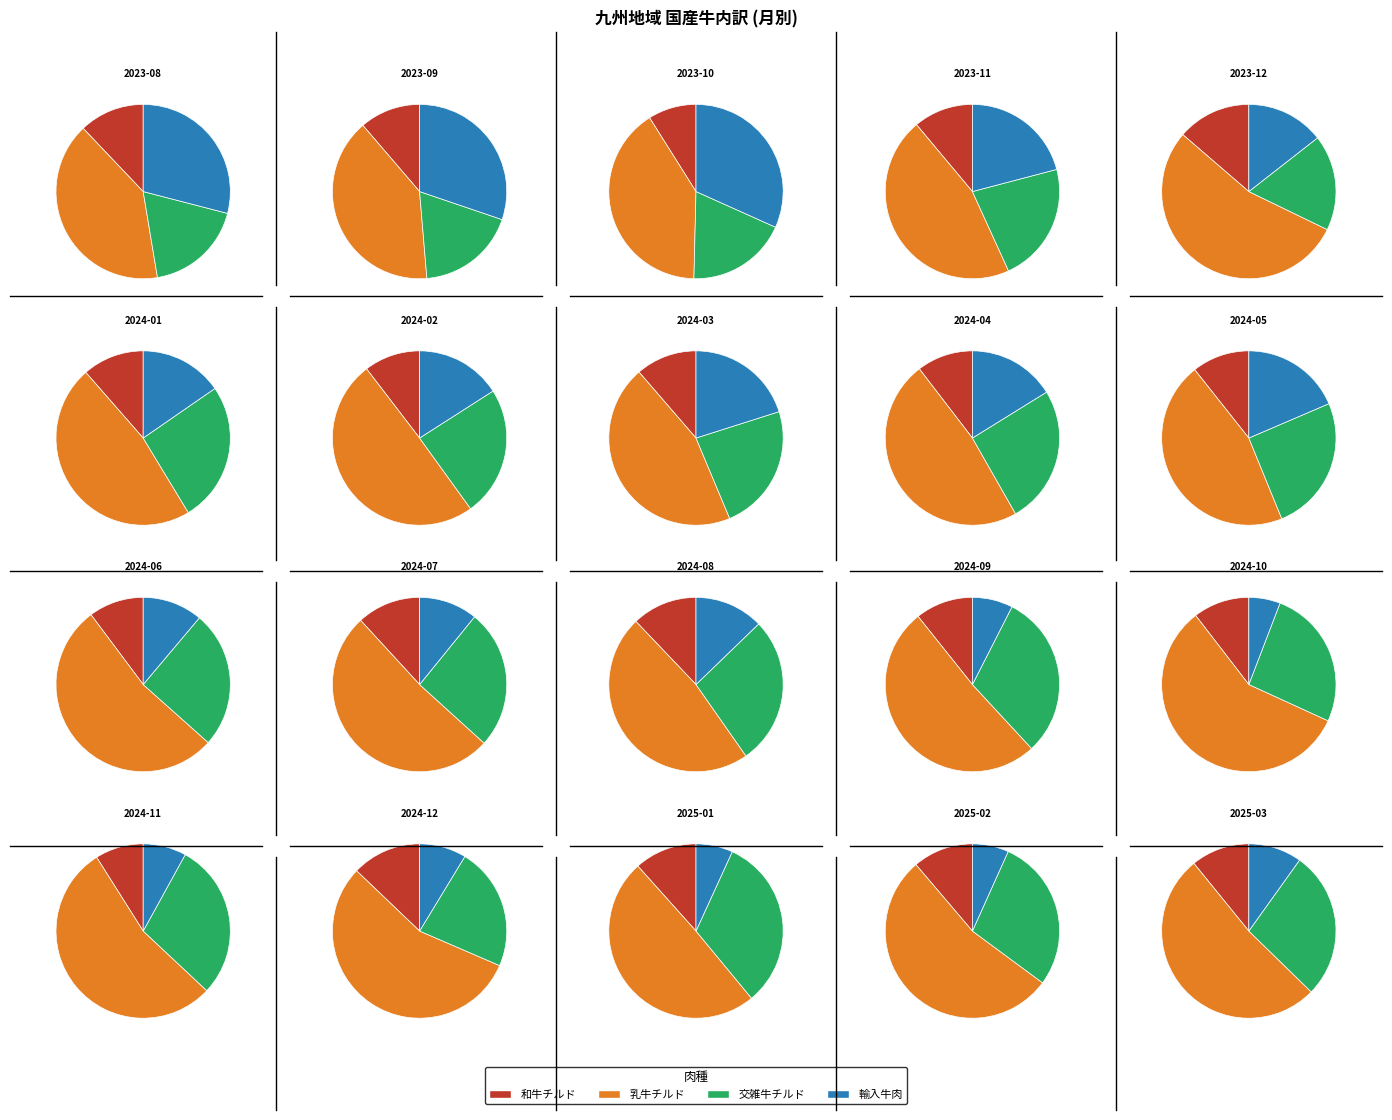

Is 2024-11 the majority of the pie?

No